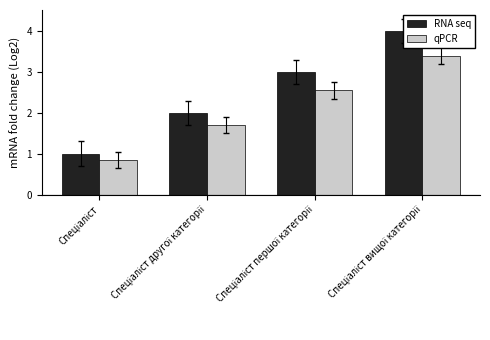

Rank the categories by RNA seq value from highest to lowest.

Спеціаліст вищої категорії, Спеціаліст першої категорії, Спеціаліст другої категорії, Спеціаліст